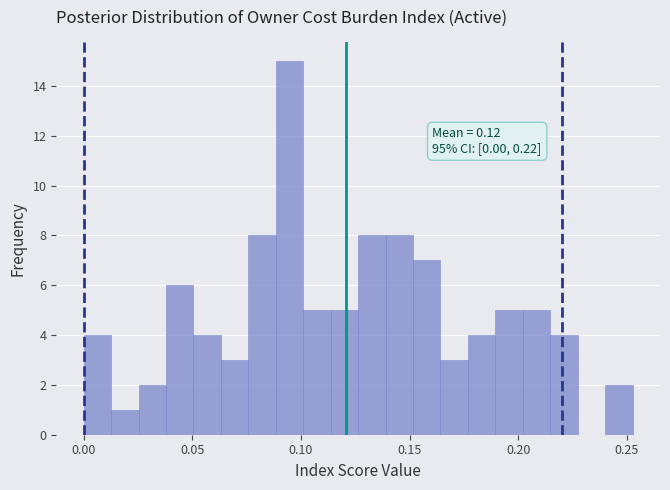

Around what value on the x-axis is the tallest bar? Give the approximate position of its centre, as read against the axis.

0.095